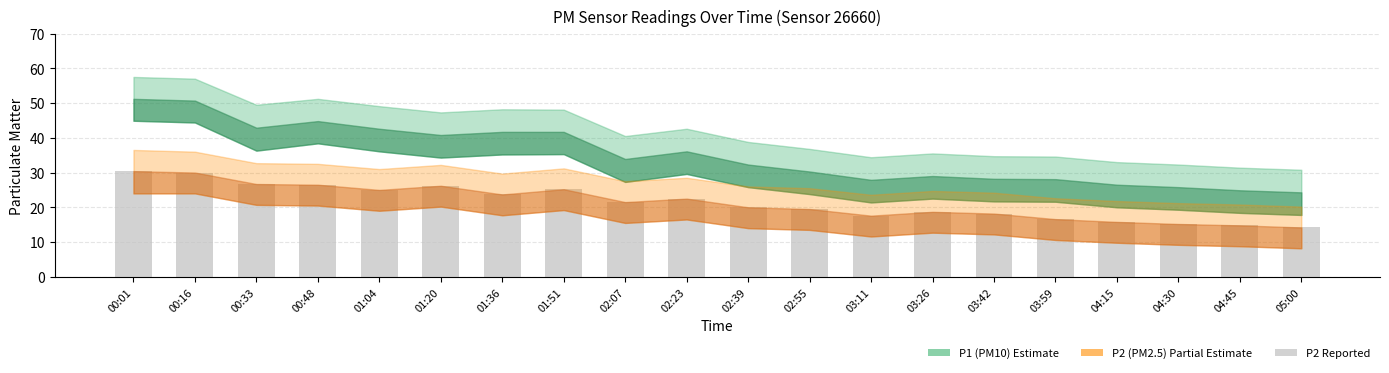

What is the label of the 14th bar from the left?

03:26